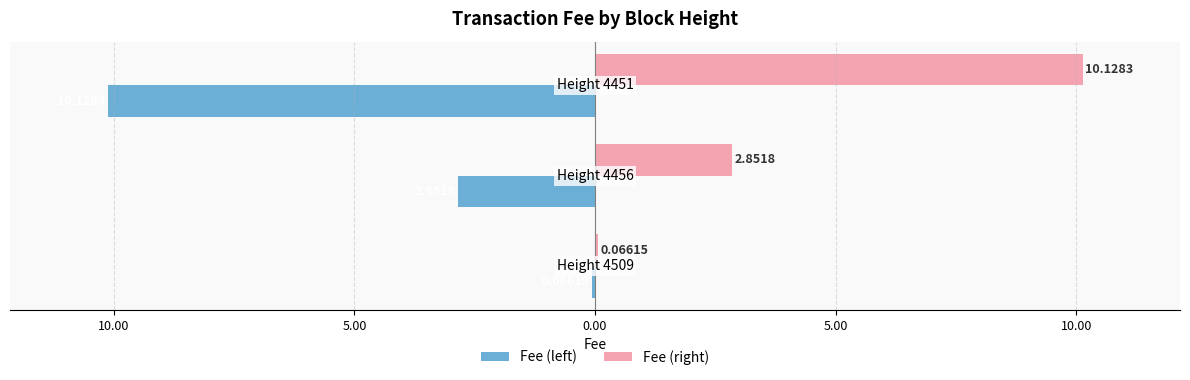

What are all the series names shown in the legend?

Fee (left), Fee (right)